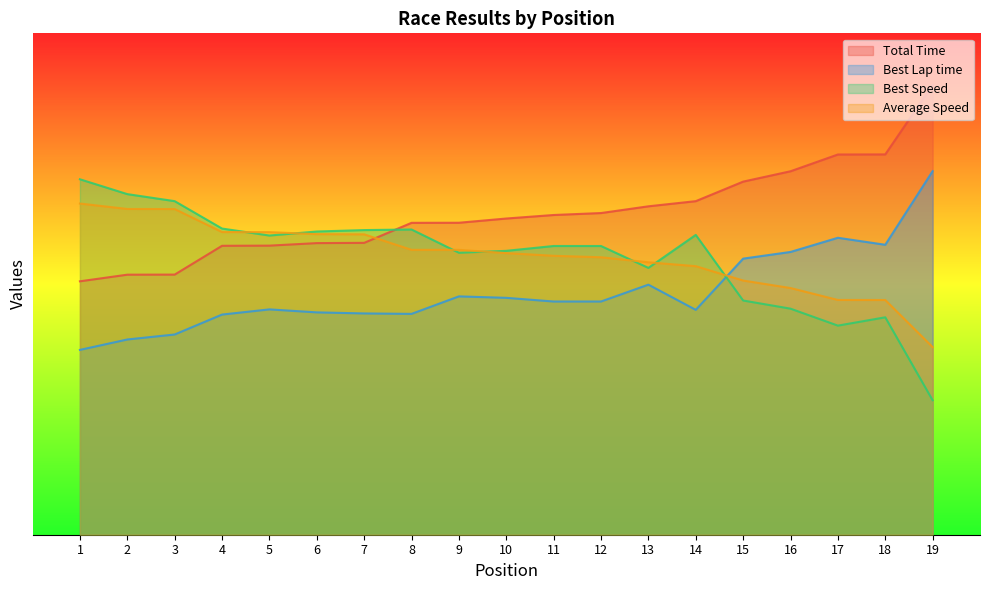

Reading right to left, what are all the values shown in this chart?

Total Time: 107.7	91.0	91.0	87.0	84.5	79.8	78.6	77.0	76.5	75.7	74.7	74.6	69.9	69.8	69.2	69.2	62.3	62.2	60.7
Best Lap time: 87.0	69.4	71.1	67.7	66.1	53.8	59.8	55.8	55.8	56.7	57.0	52.9	53.0	53.2	53.9	52.7	47.9	46.7	44.2
Best Speed: 32.2	52.0	50.0	54.1	56.1	71.8	63.9	69.1	69.1	67.9	67.5	73.1	72.9	72.6	71.6	73.3	79.8	81.5	85.1
Average Speed: 44.9	56.2	56.2	59.0	60.8	64.3	65.2	66.4	66.8	67.4	68.2	68.2	71.9	71.9	72.4	72.4	78.0	78.0	79.3